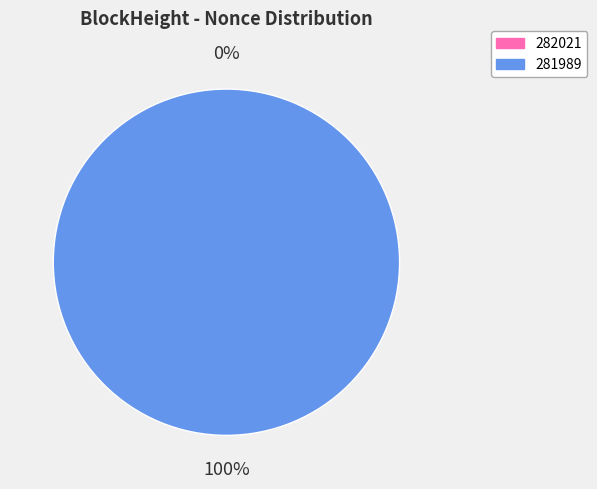

Combined, what portion of the pie is 282021 and 281989?

100.0%